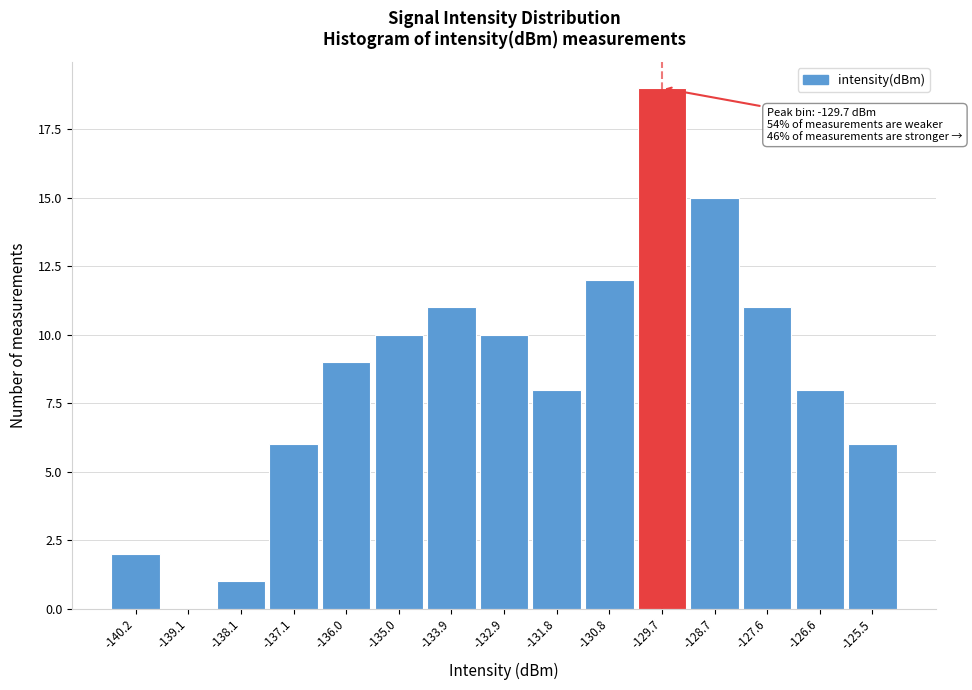

Reading right to left, transcribe all the data shown in this chart.

-125.5=6	-126.6=8	-127.6=11	-128.7=15	-129.7=19	-130.8=12	-131.8=8	-132.9=10	-133.9=11	-135.0=10	-136.0=9	-137.1=6	-138.1=1	-139.1=0	-140.2=2